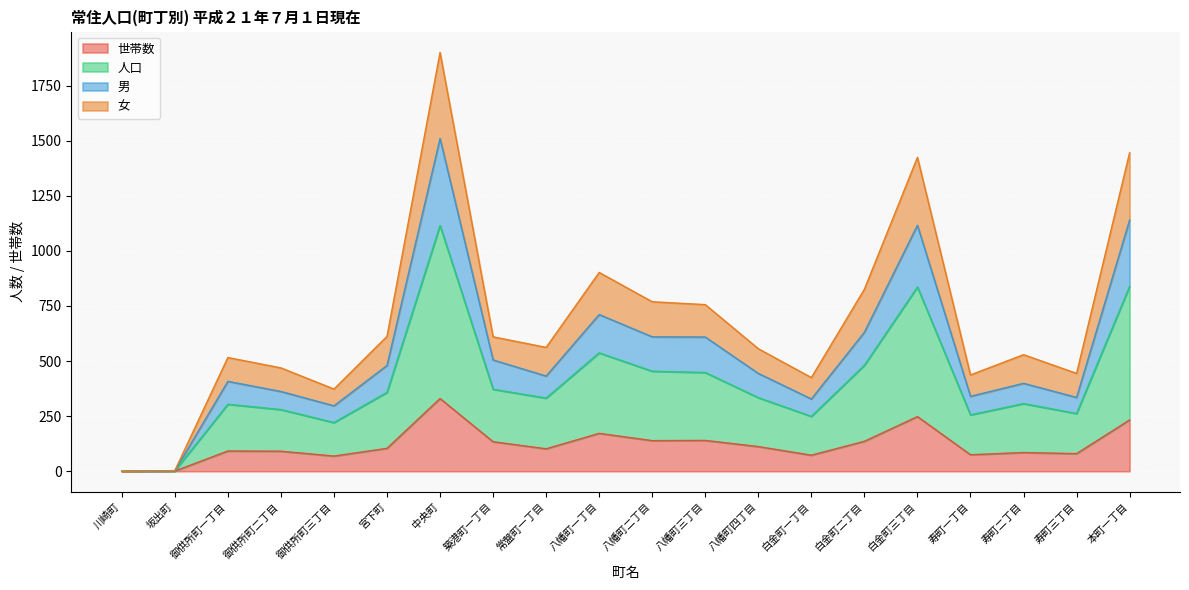

How many lines are shown in the chart?

4